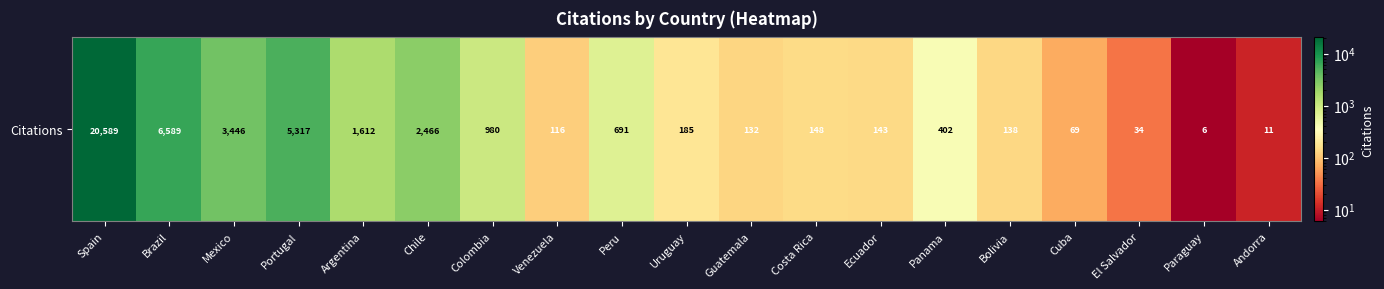

Where does the data first go above 185?

Spain